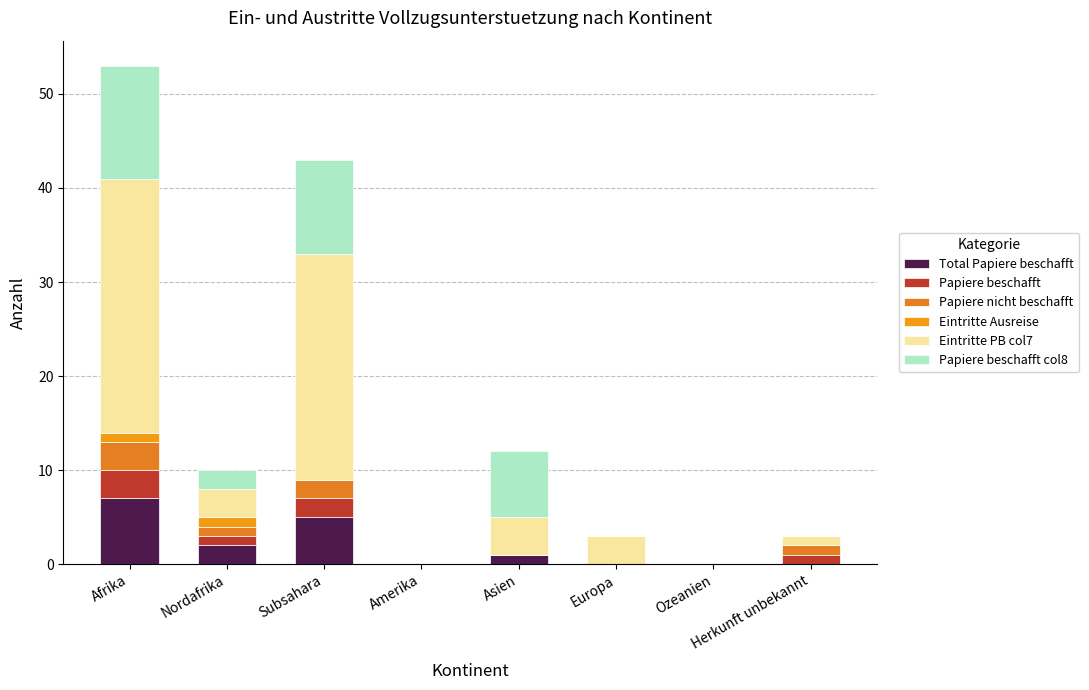

Count the number of categories in the chart.

8